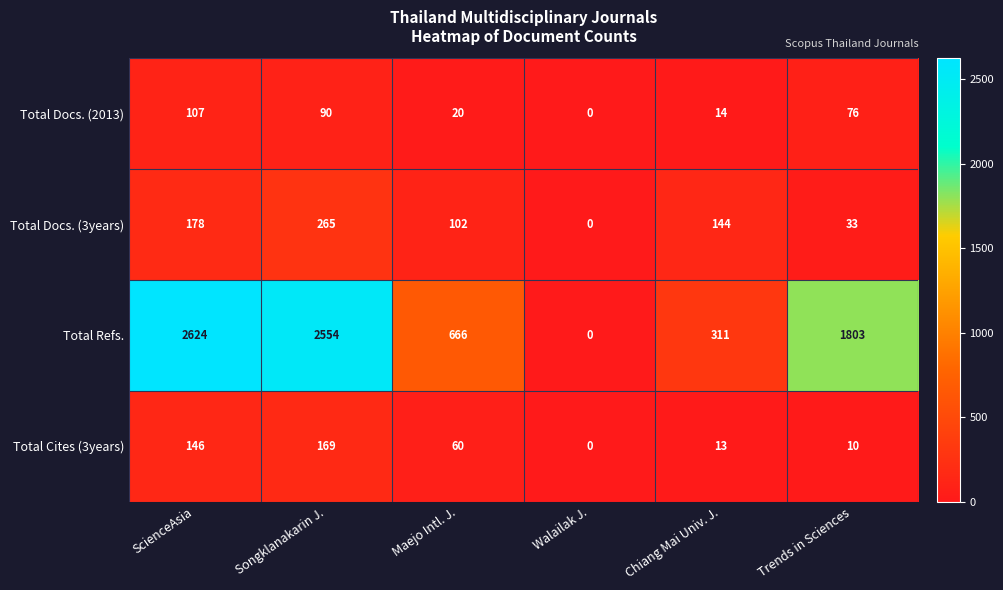

Where does the Total Docs. (2013) series first go above 76?

ScienceAsia